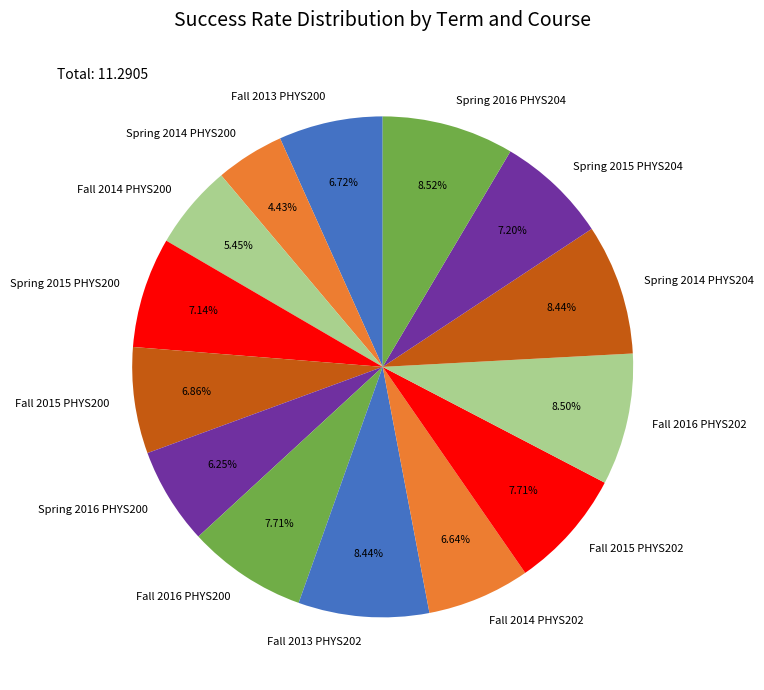

What percentage is the Spring 2016 PHYS204 slice, to the nearest percent?

9%